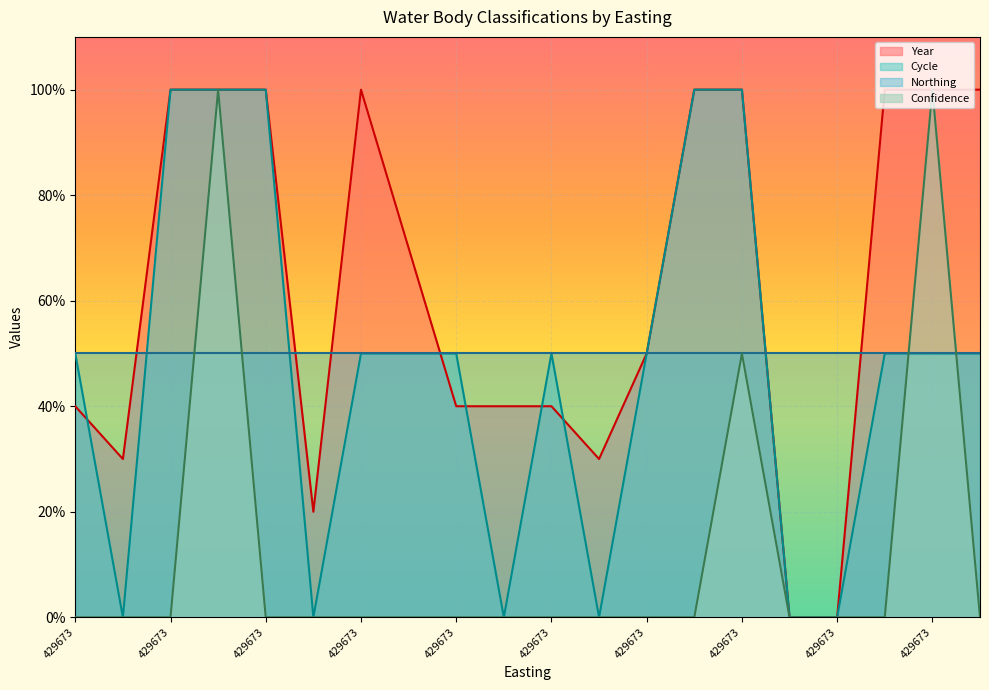

Between 429673 and 429673, which is larger?

429673